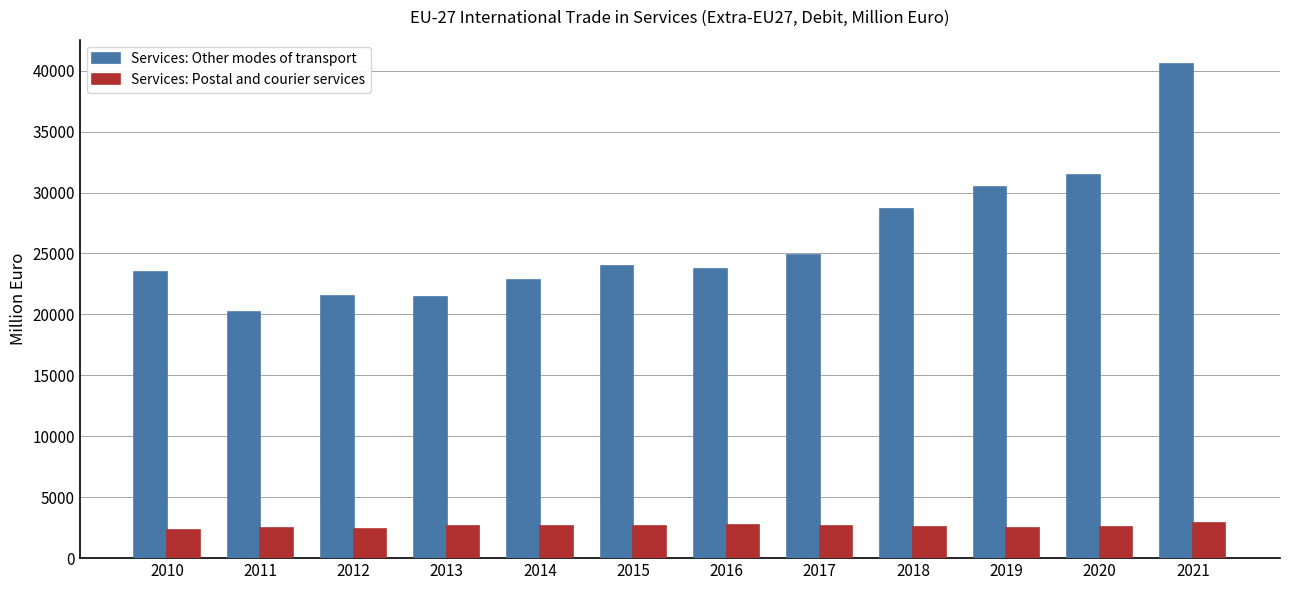

Is the value of Services: Postal and courier services at 2015 greater than the value of Services: Other modes of transport at 2020?

No